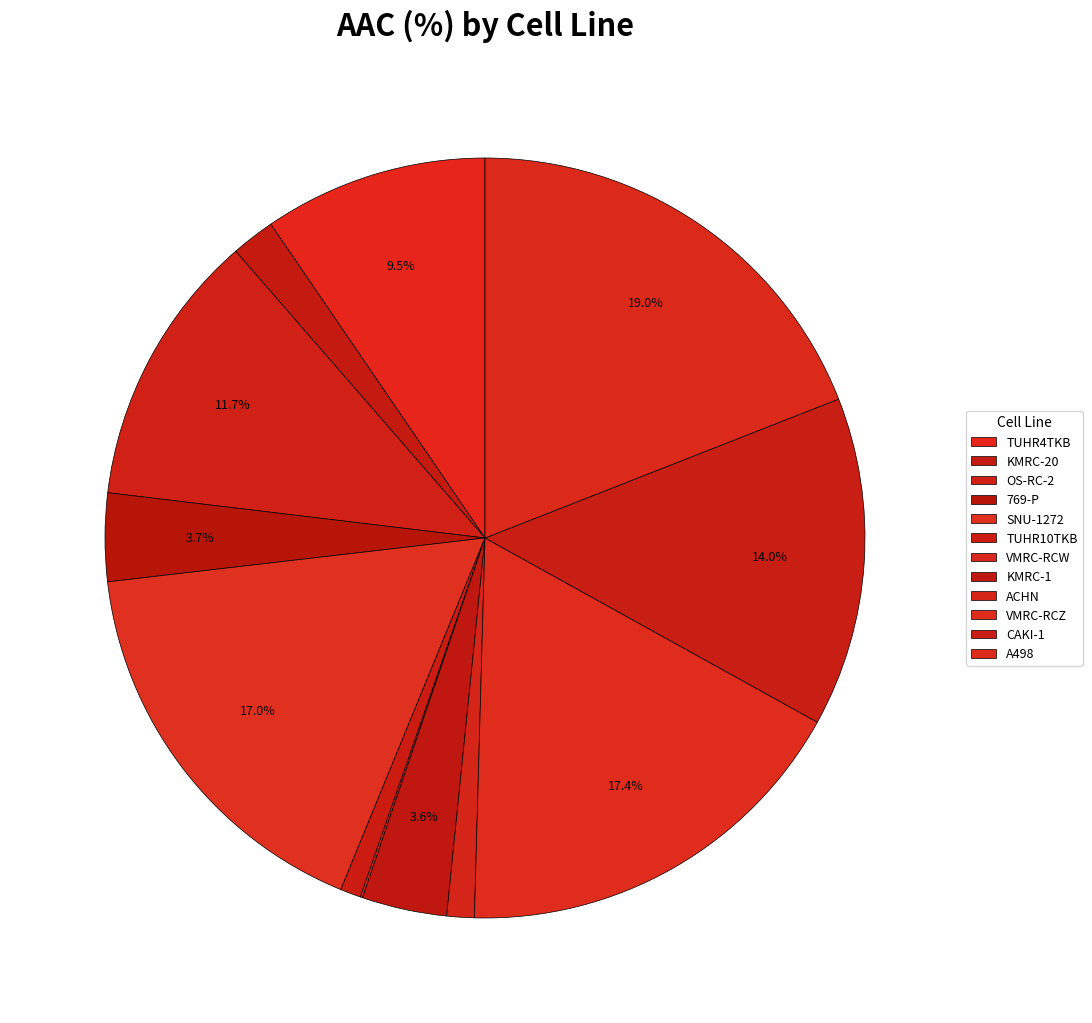

What percentage do VMRC-RCZ and VMRC-RCW together represent?

17.5%